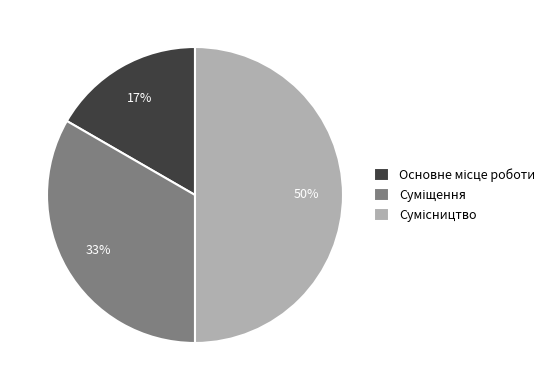

To the nearest percent, what is the difference between the largest and smallest slice percentages?

33%